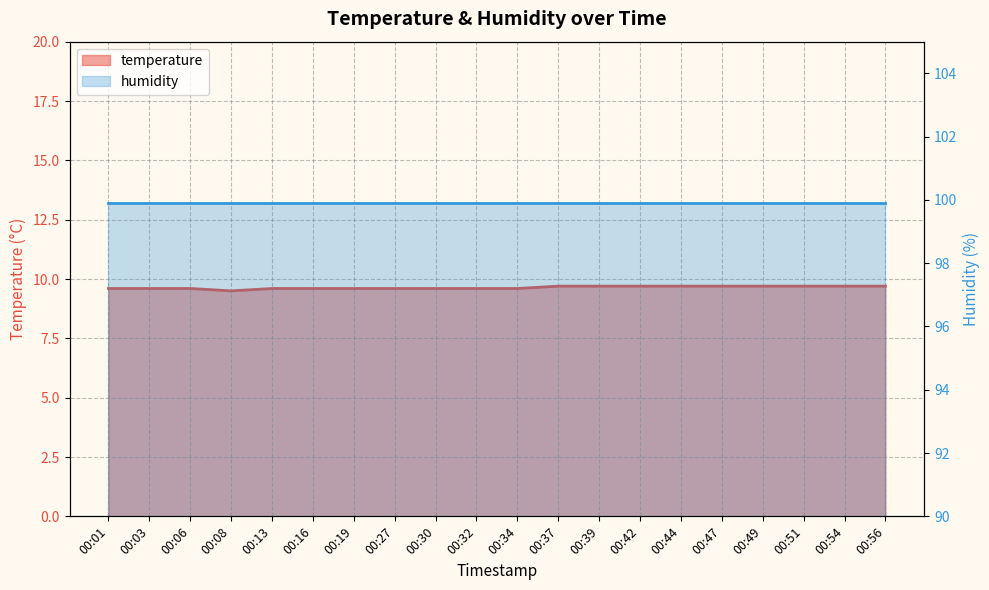

What is the difference between the values at 00:06 and 00:37?

0.1